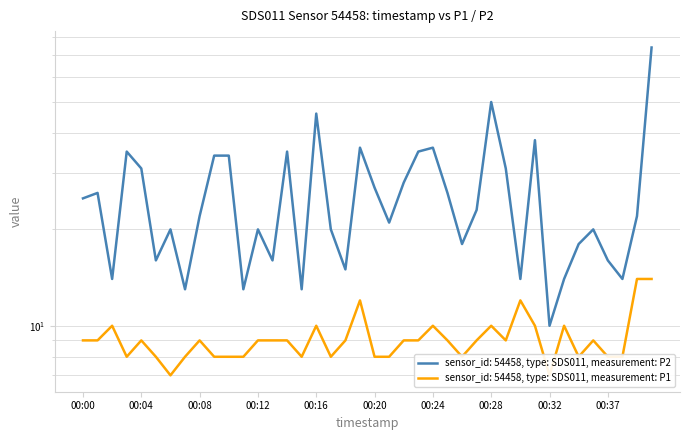

True or false: P1 and P2 intersect in this chart.

False